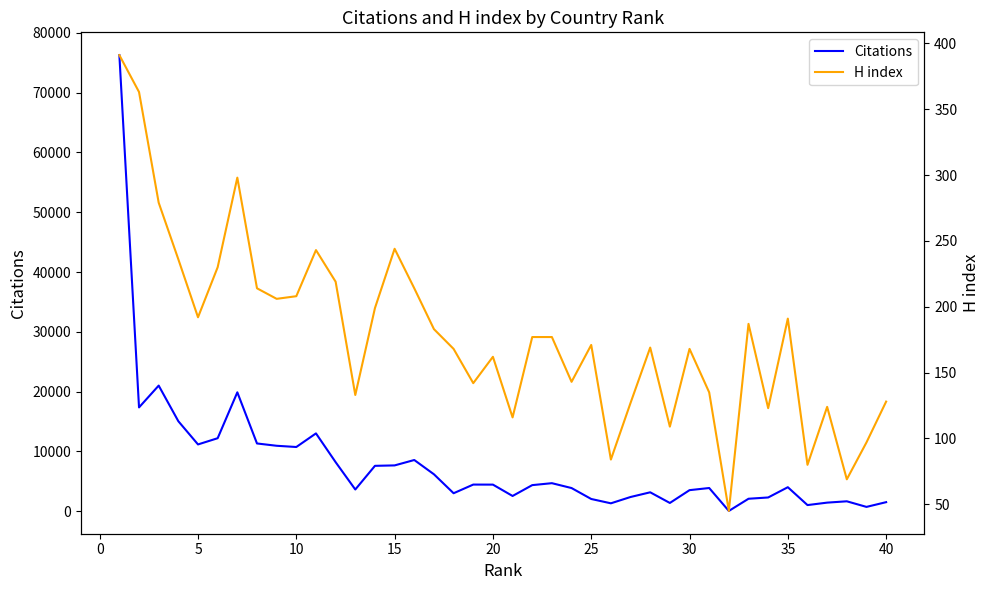

The value of Citations at 11 is 10822. True or false?

False